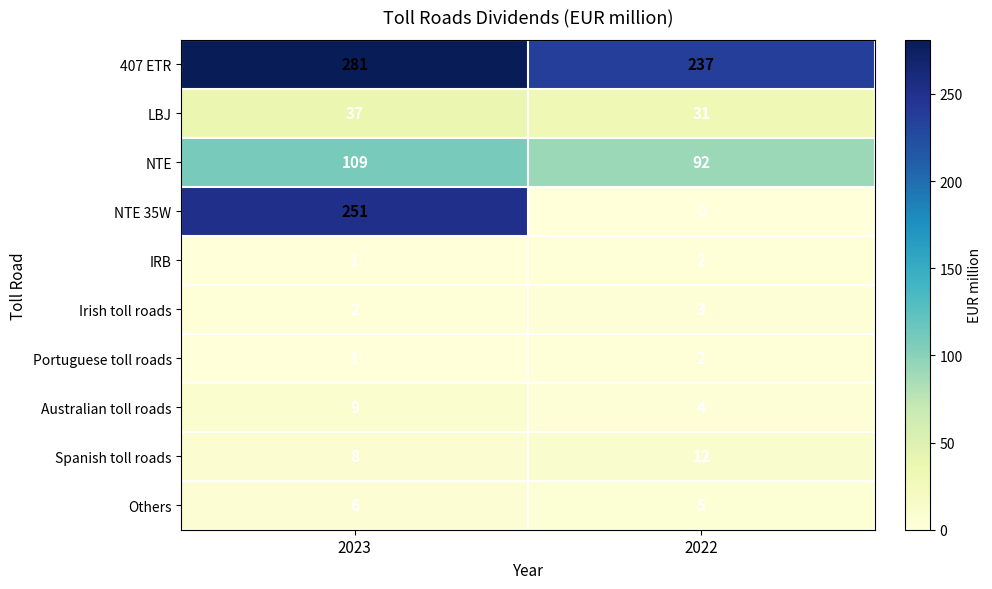

Which label corresponds to the smallest value in the chart?

2022